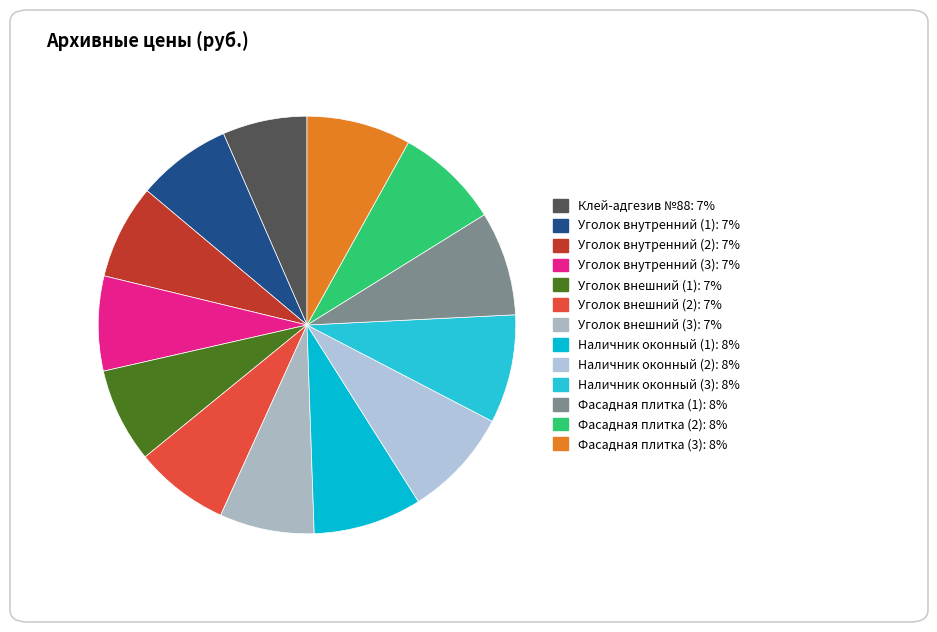

What is the largest slice in the pie chart?

Наличник оконный (1)